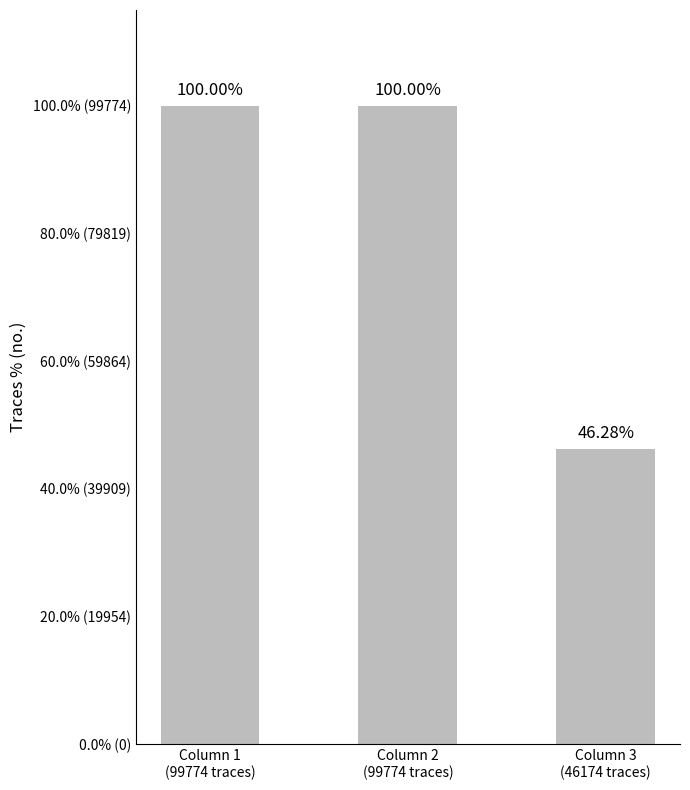

How many bars are there in total?

3